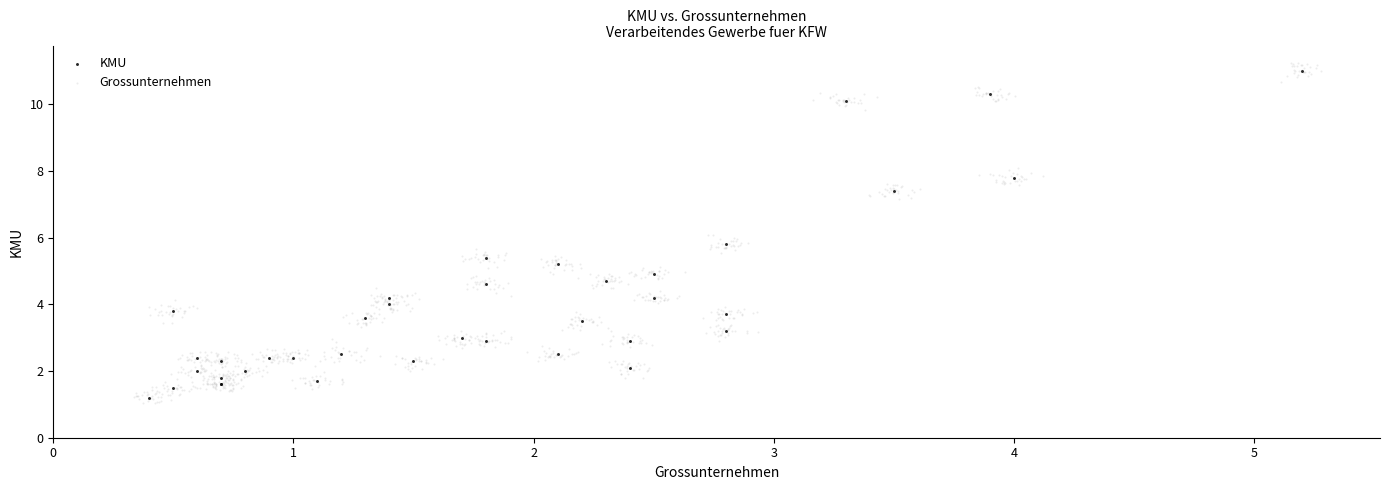

Which series has the largest Y range (max minus min)?

Grossunternehmen